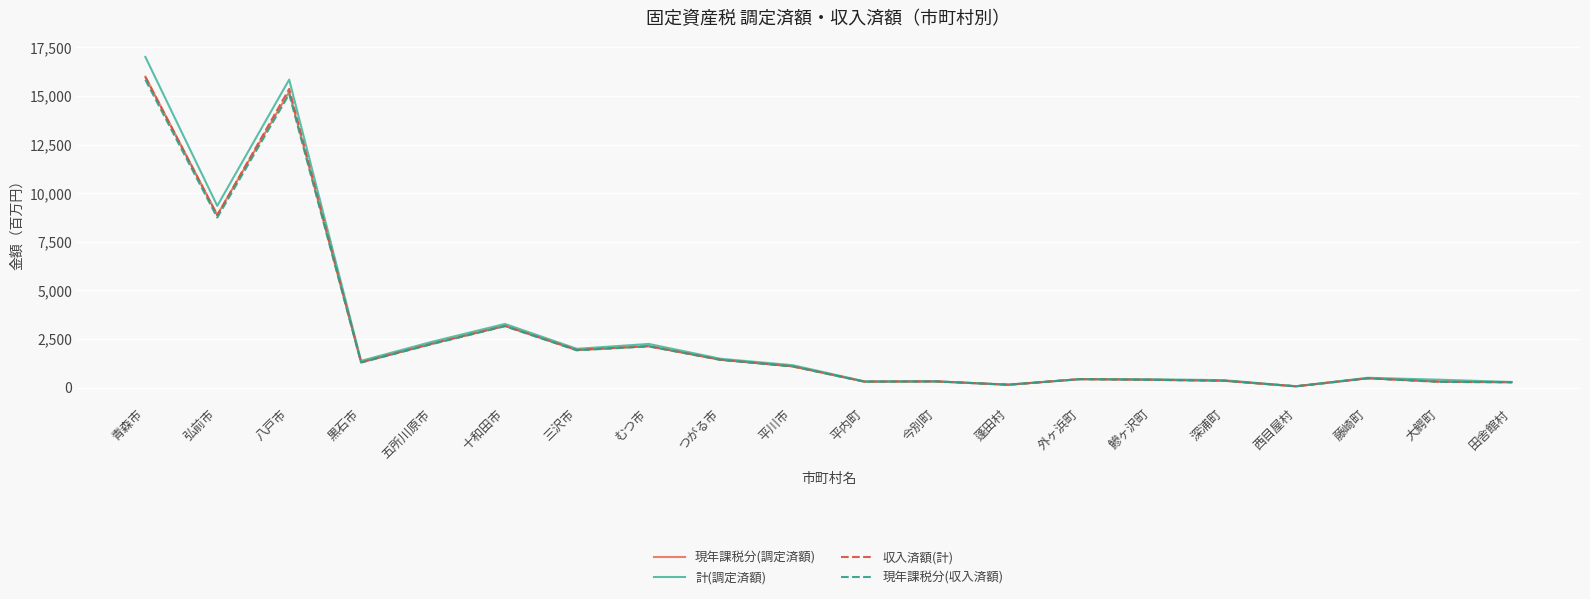

What is the difference between the second highest and second lowest values in the 計(調定済額) series?

15689485